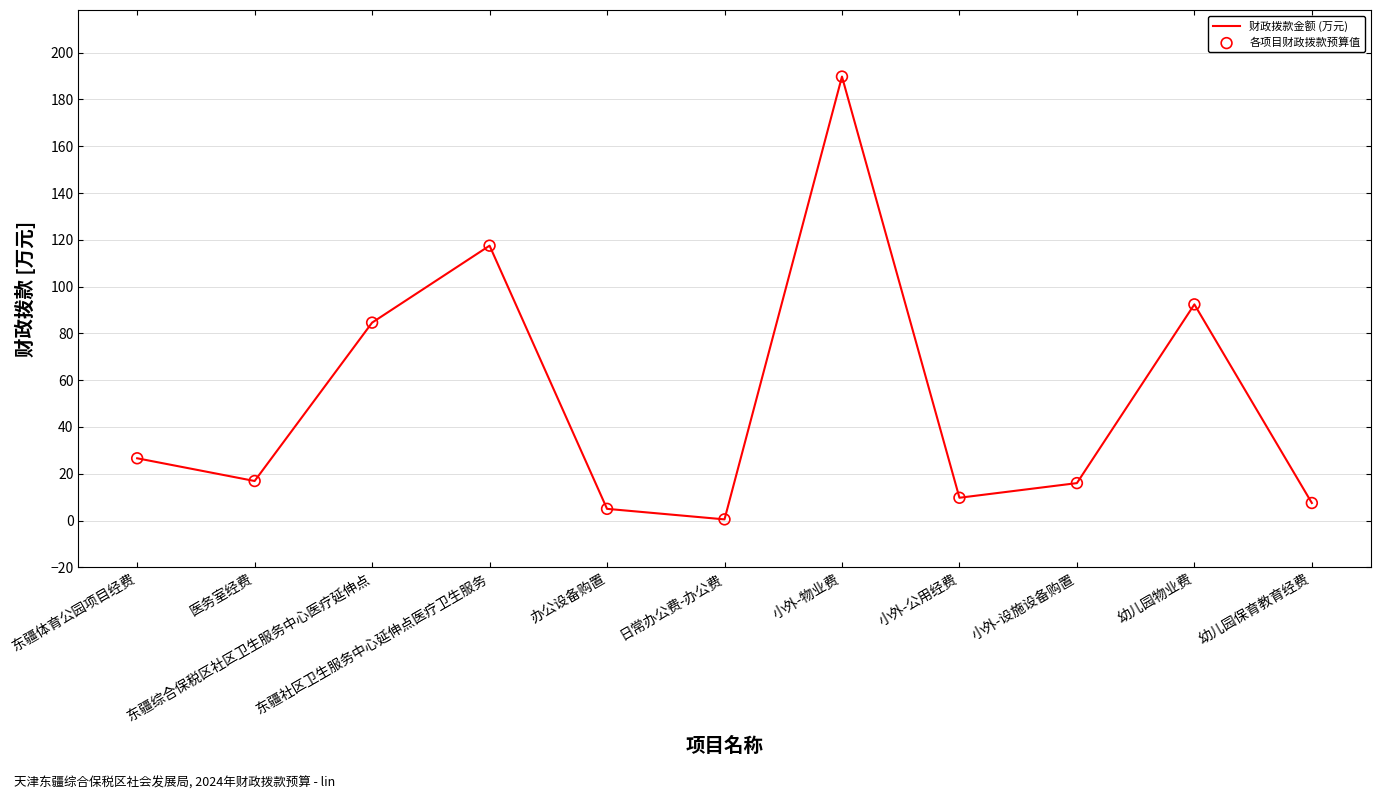

What is the greatest value displayed?

189.8